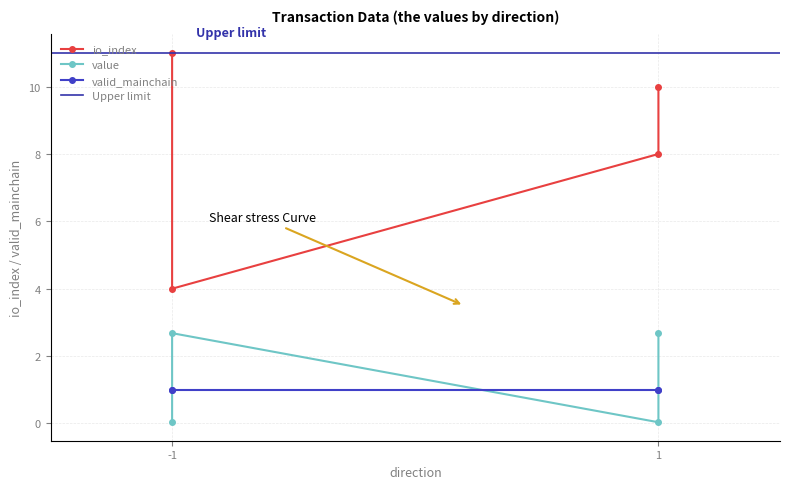

What is the difference between the io_index values at -1 and 1?

6.0